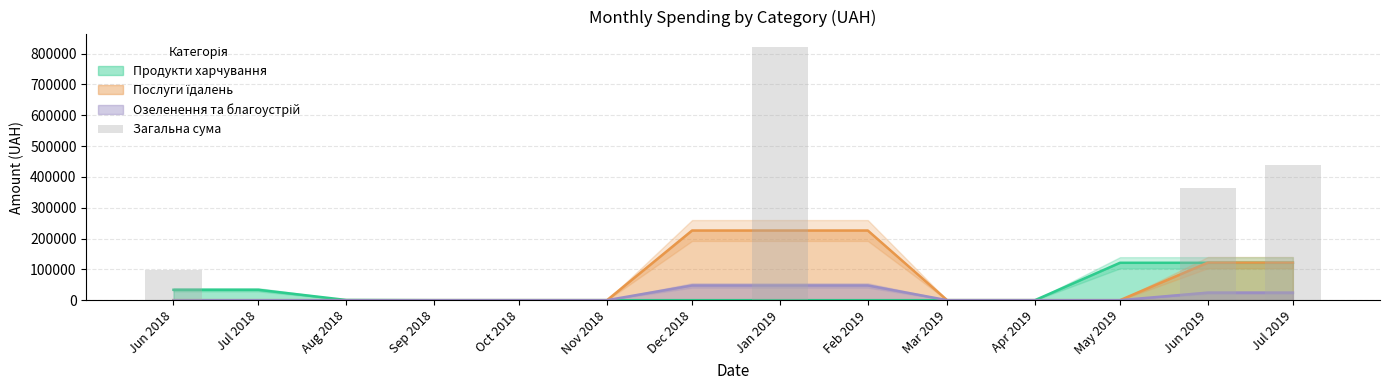

What is the sum of all values?

1724407.7